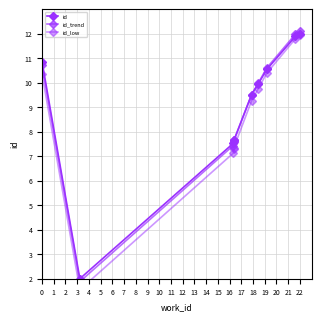

At which category is the sum across all series the highest?

22